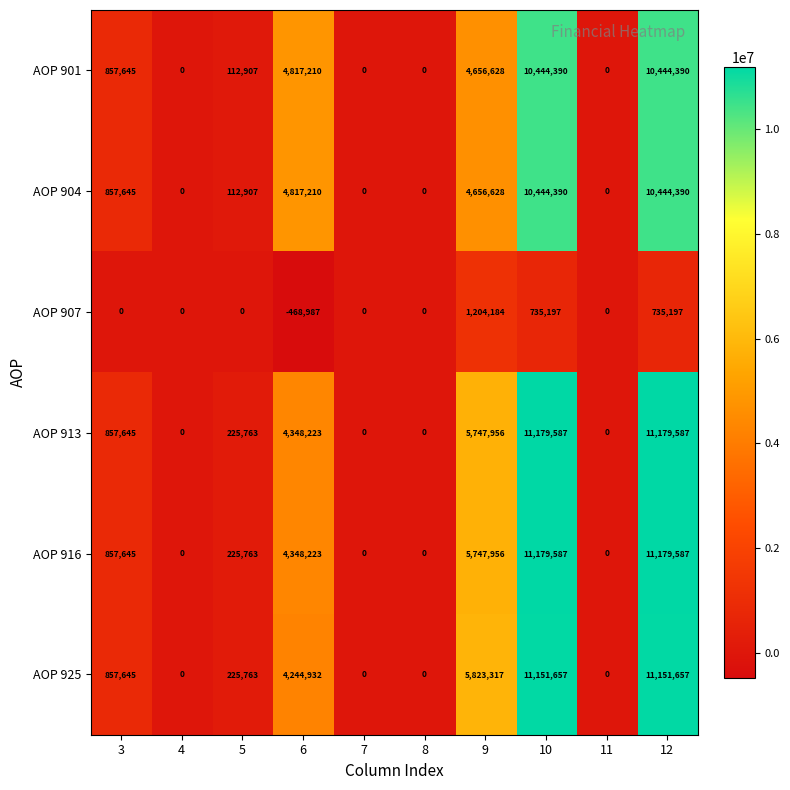

What is the lowest value of the AOP 907 series?

-468987